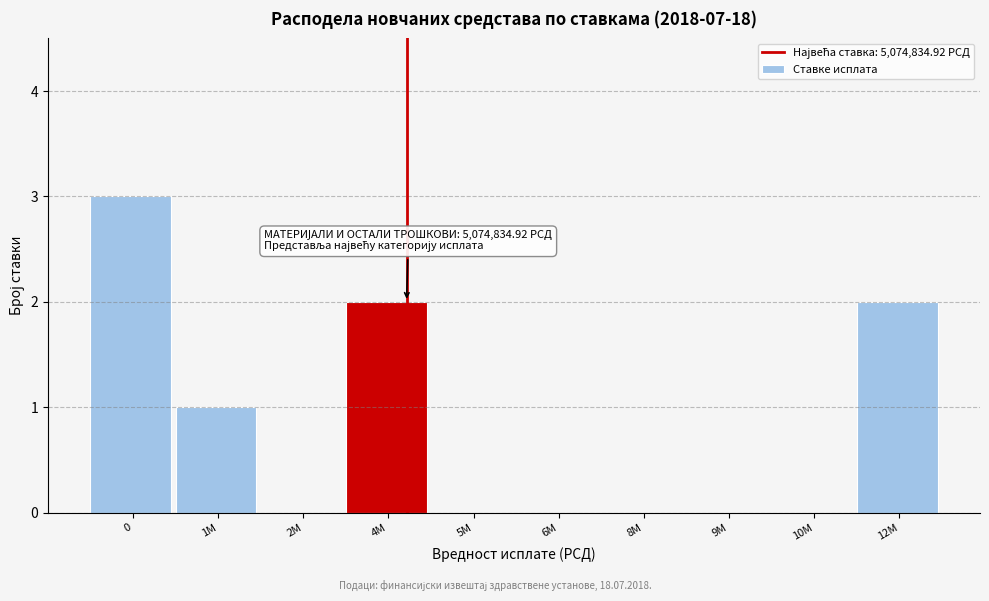

Reading left to right, what are all the values shown in this chart?

0=3	1M=1	2M=0	4M=2	5M=0	6M=0	8M=0	9M=0	10M=0	12M=2